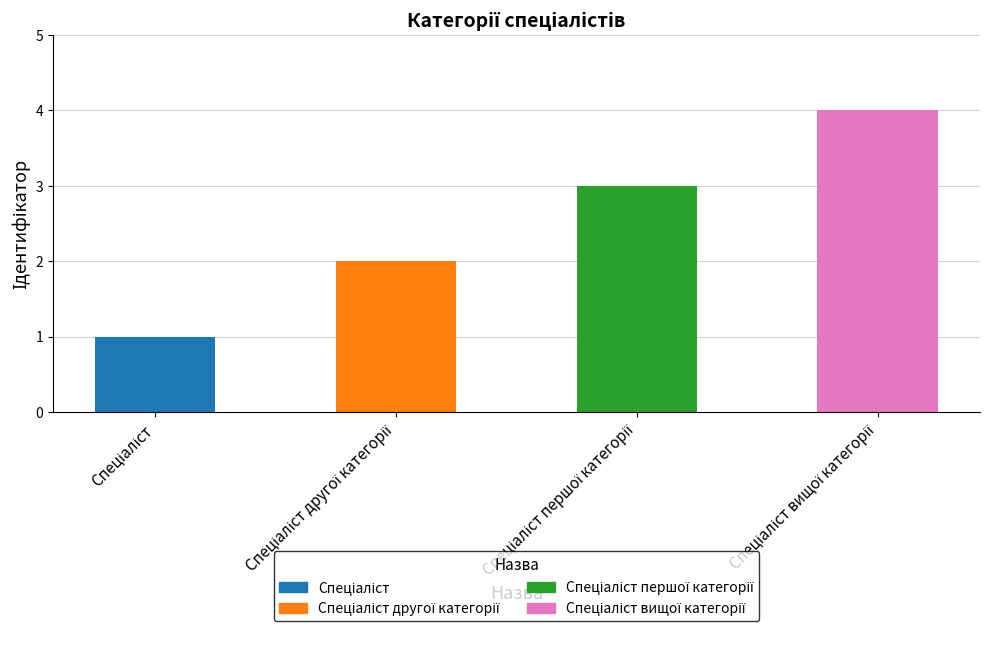

What is the minimum value shown in the chart?

1